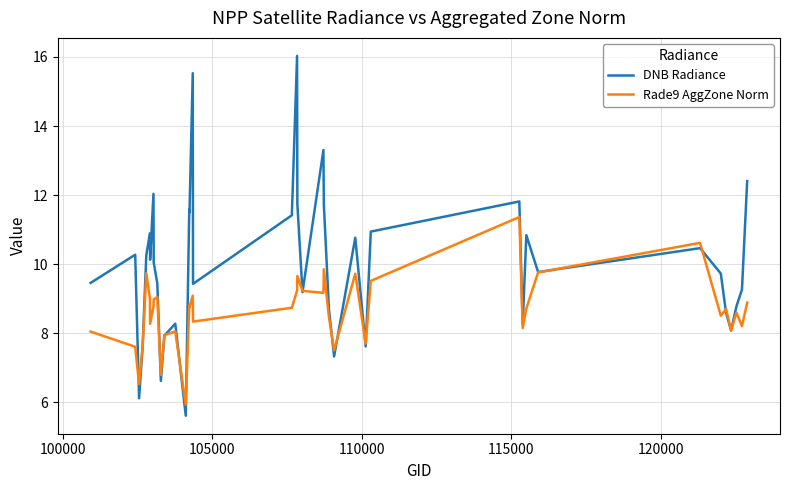

What is the smallest value displayed?

5.6